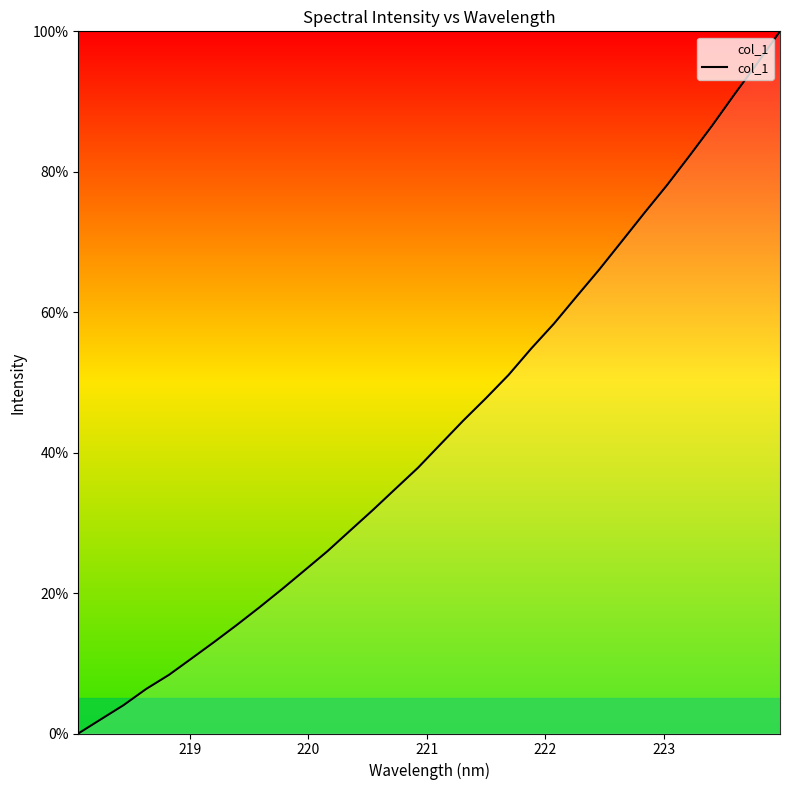

What is the greatest value displayed?

100.0